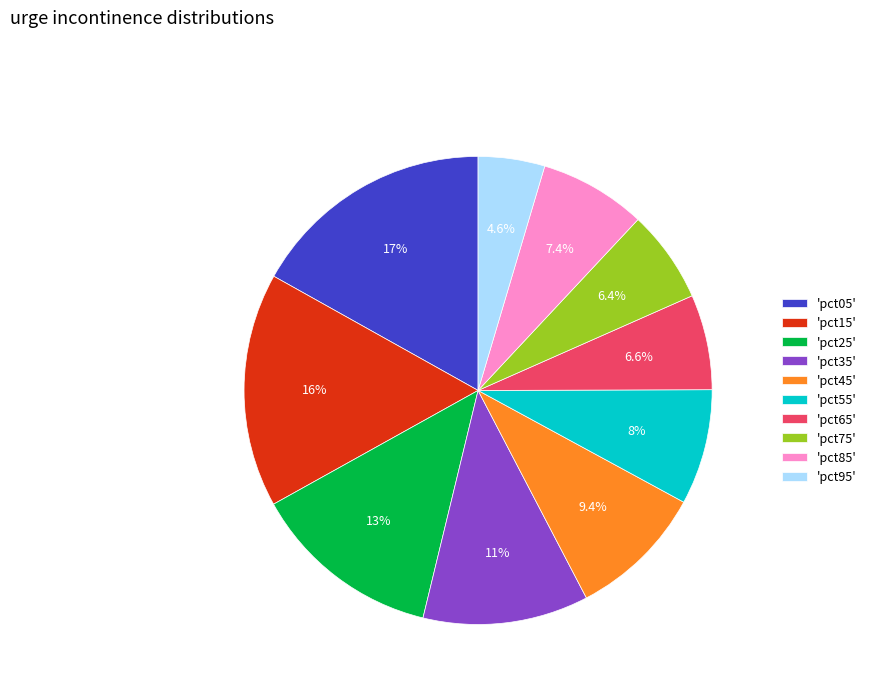

Which has a higher value, 'pct05' or 'pct25'?

'pct05'